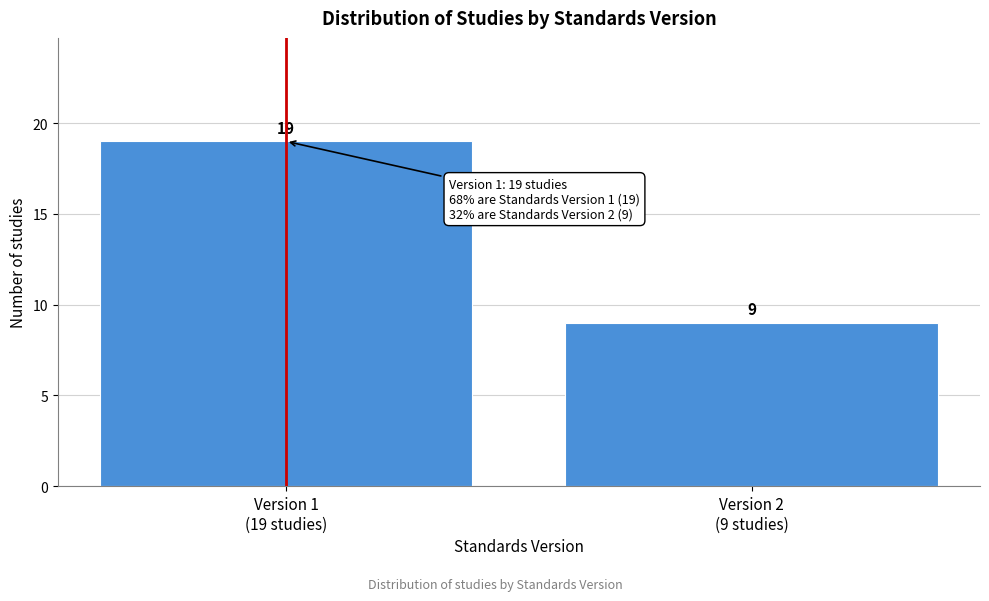

Reading left to right, transcribe all the data shown in this chart.

19	9